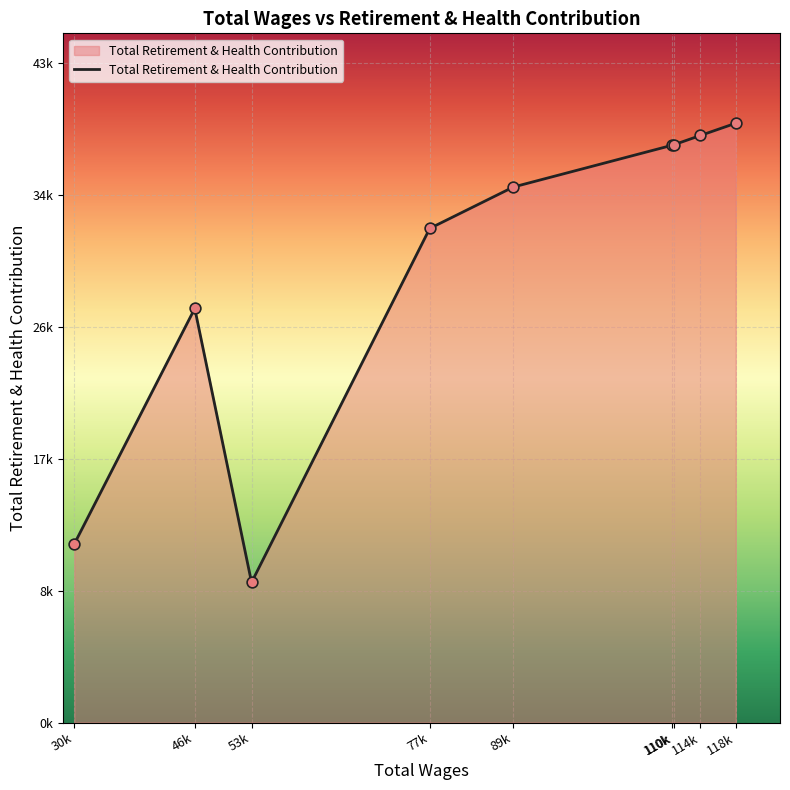

Is this an area chart (filled region under the line)?

Yes